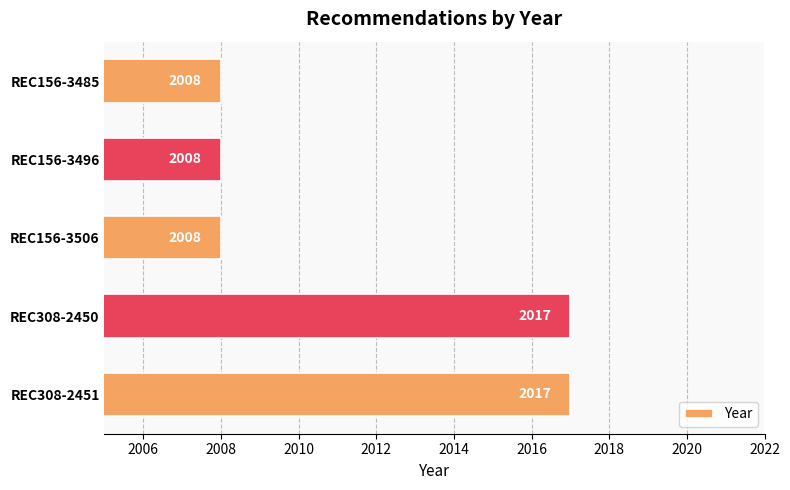

Is it true that the value at REC156-3485 is 2008?

True